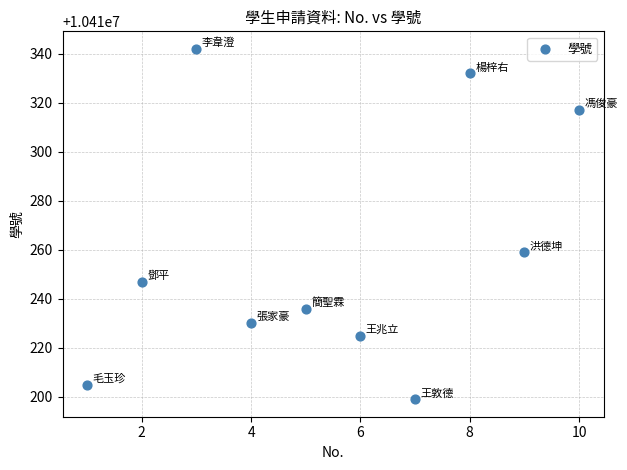

What is the average Y value?

10410259